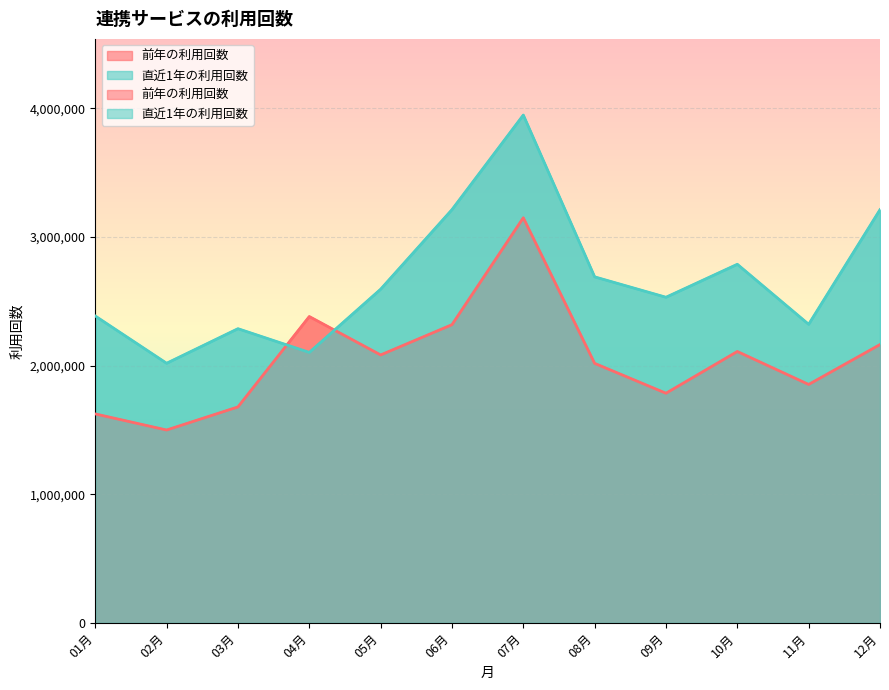

Which series ends up on top after the final intersection of 直近1年の利用回数 and 前年の利用回数?

直近1年の利用回数